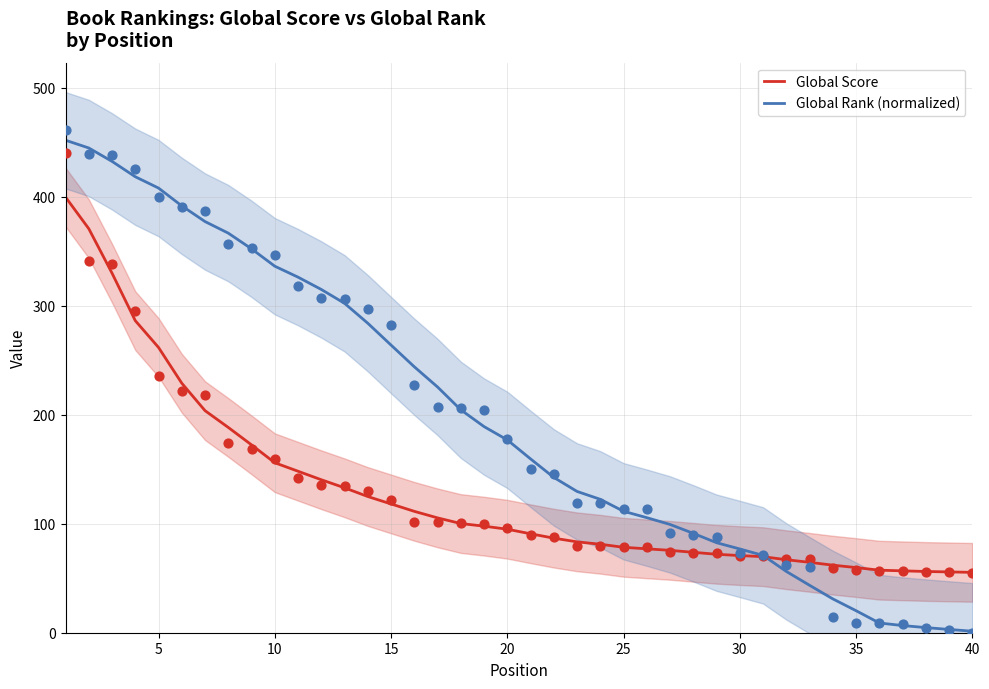

At how many categories does at least one series exceed 211?

17